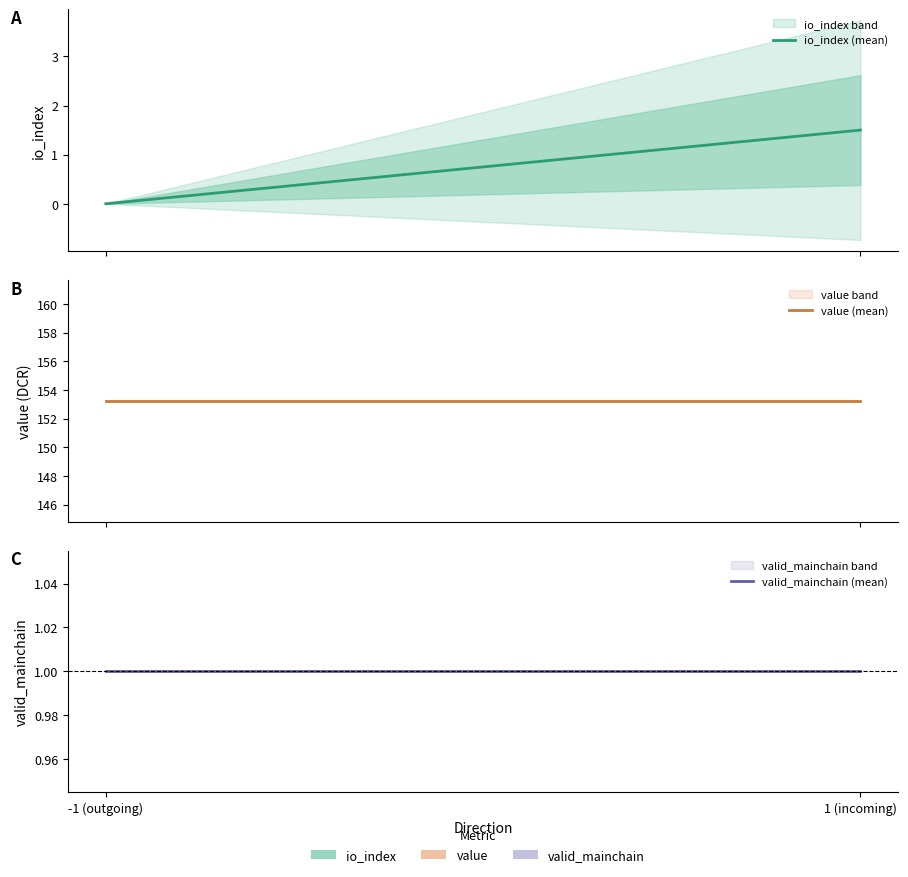

Rank the series at 1 (incoming) from highest to lowest value.

value (mean), io_index (mean), valid_mainchain (mean)